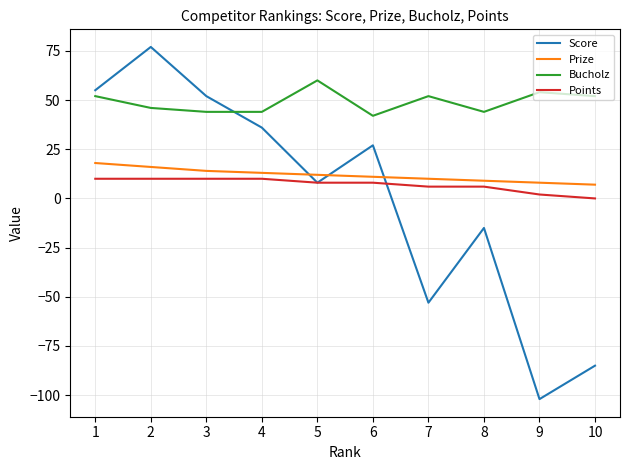

Does the chart have visible grid lines?

Yes